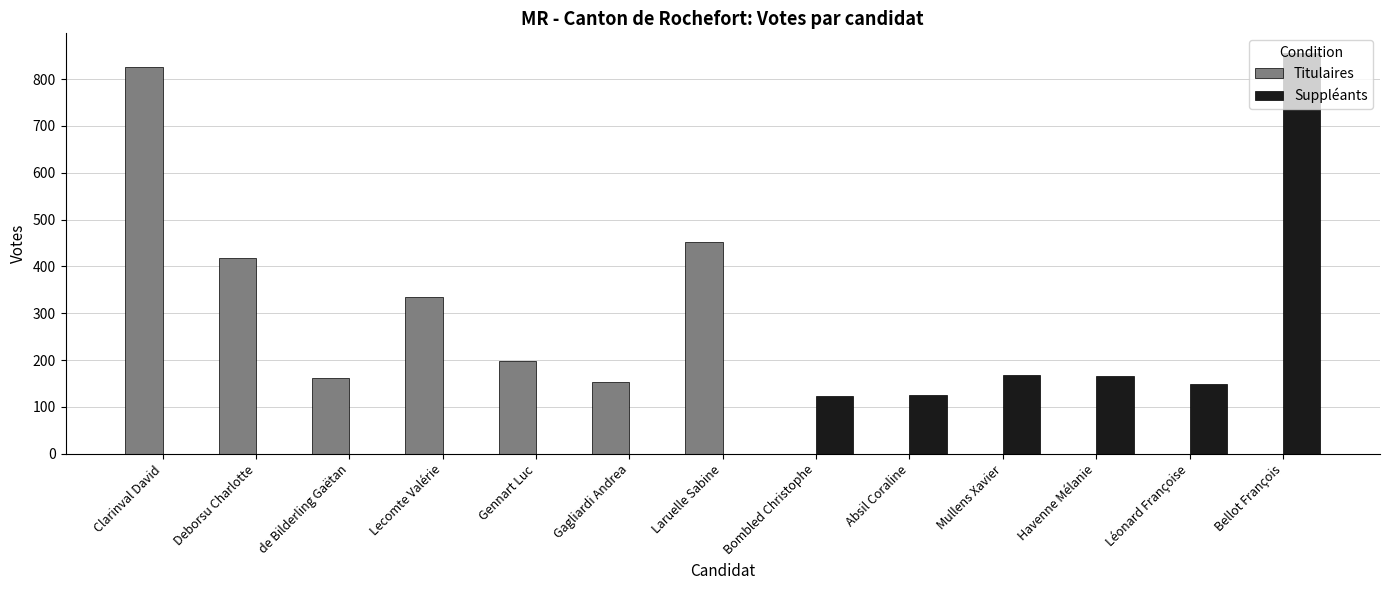

What is the total value across all series at Léonard Françoise?

149